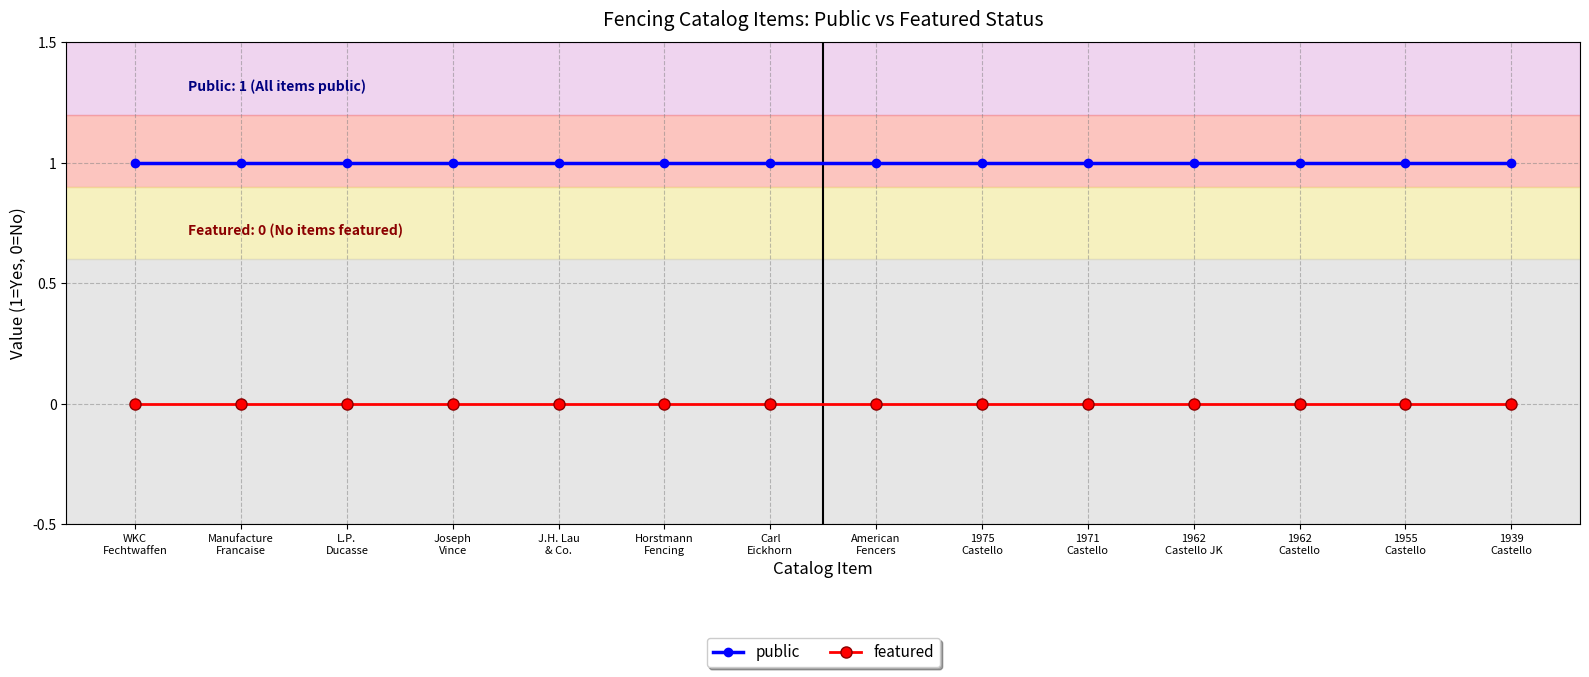

True or false: public and featured intersect in this chart.

False